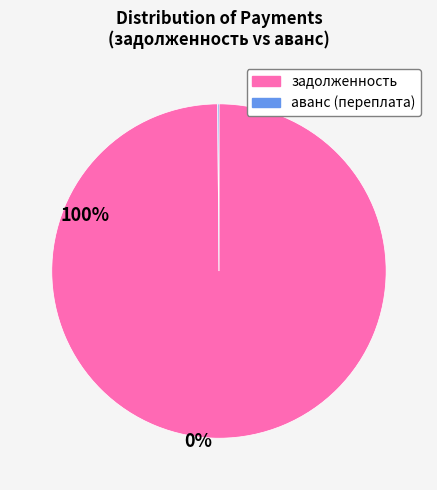

Which slice represents more than half of the pie?

задолженность